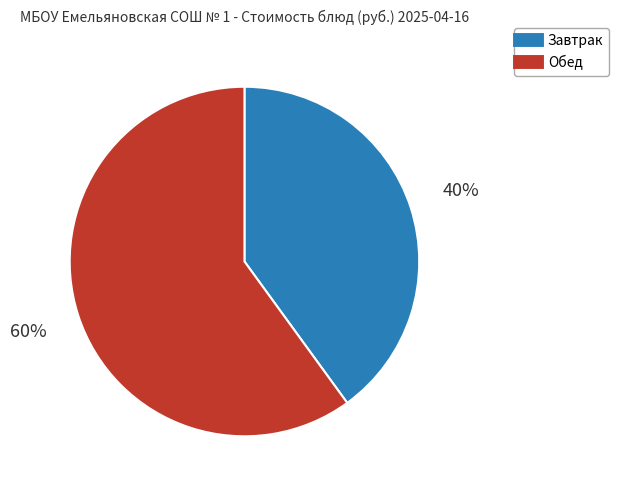

Does any single category account for the majority?

Yes